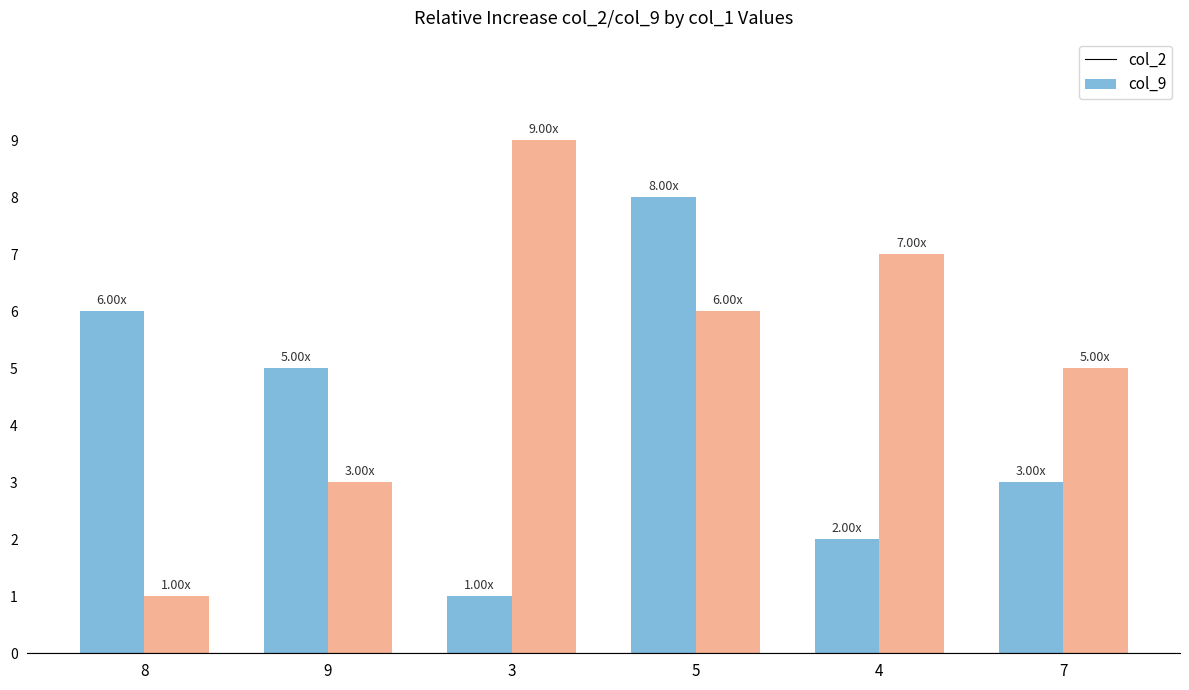

Reading right to left, transcribe all the data shown in this chart.

col_2: 3	2	8	1	5	6
col_9: 5	7	6	9	3	1